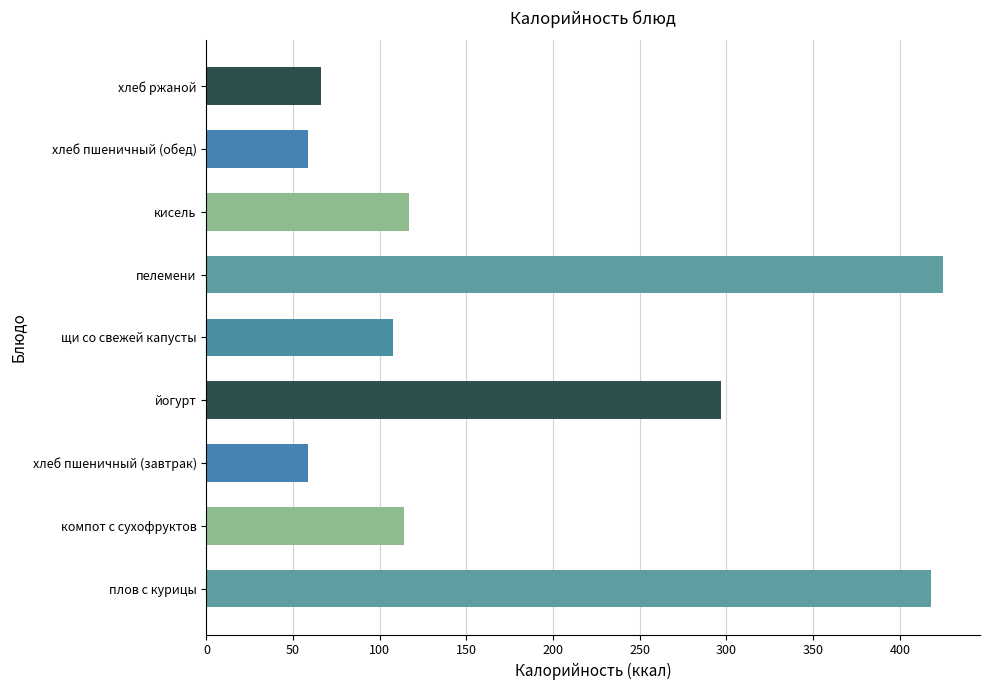

The value at компот с сухофруктов is 35.6. True or false?

False